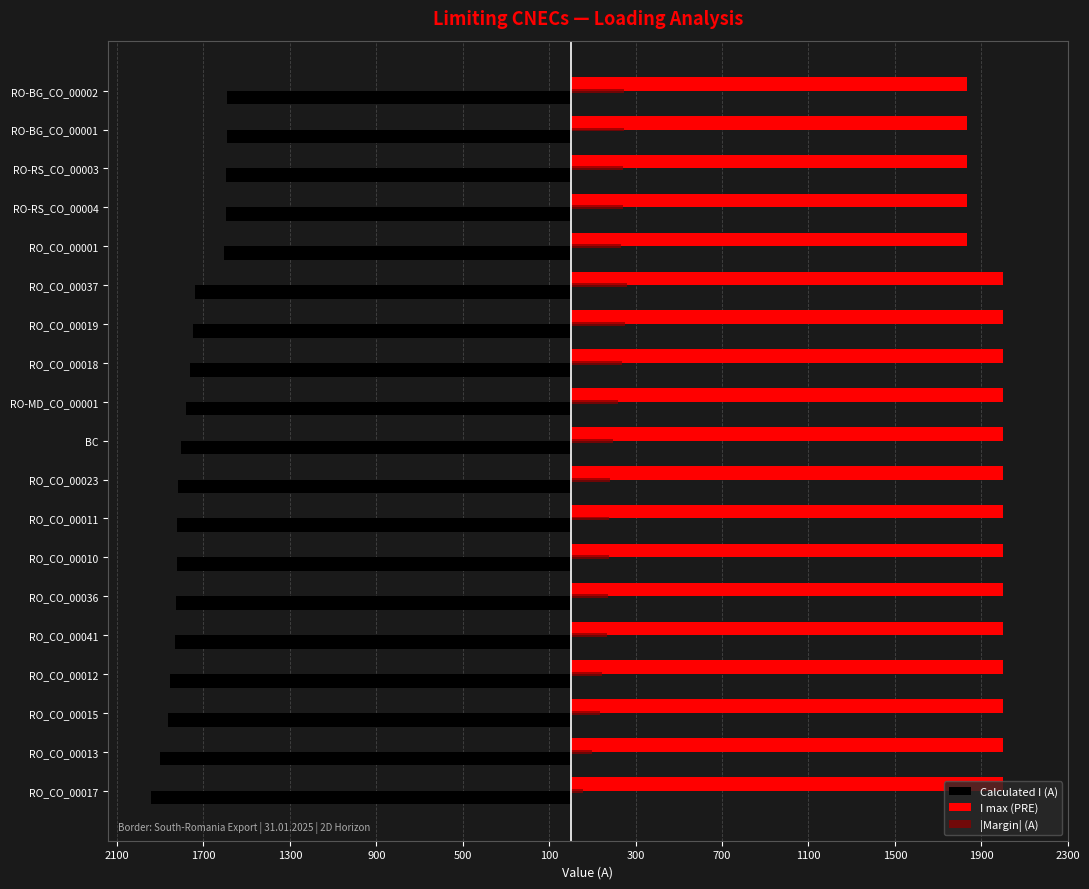

What are all the series names shown in the legend?

Calculated I (A), I max (PRE), |Margin| (A)